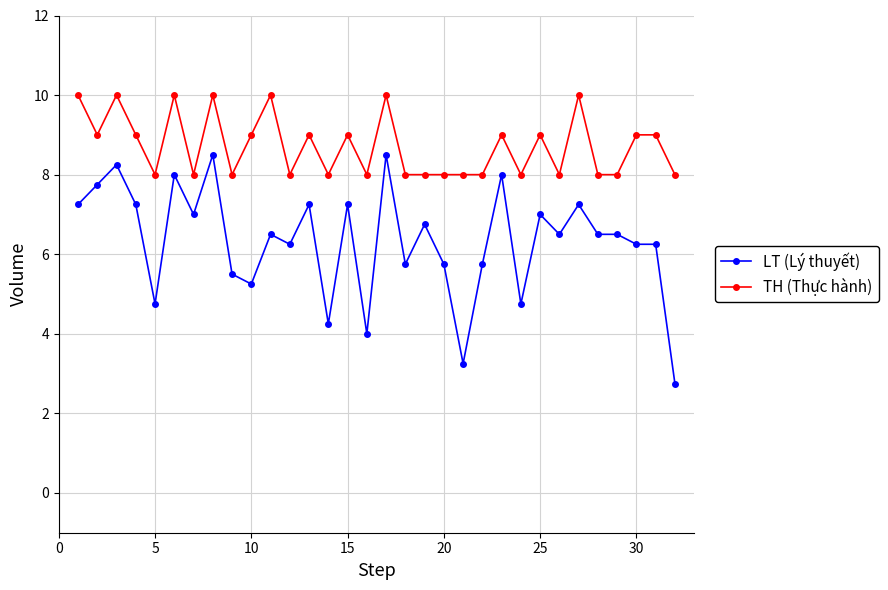

What is the highest value of the TH (Thực hành) series?

10.0